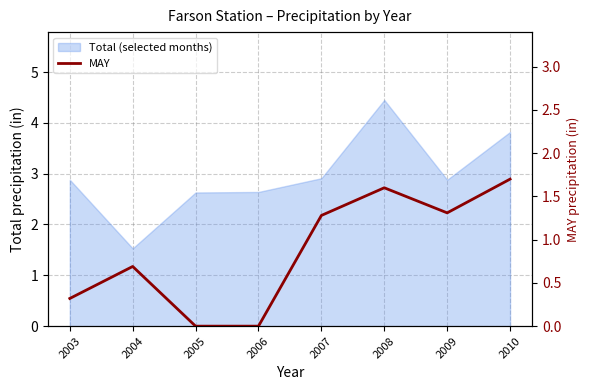

List the labels in order of value, smallest first.

2005, 2006, 2003, 2004, 2007, 2009, 2008, 2010